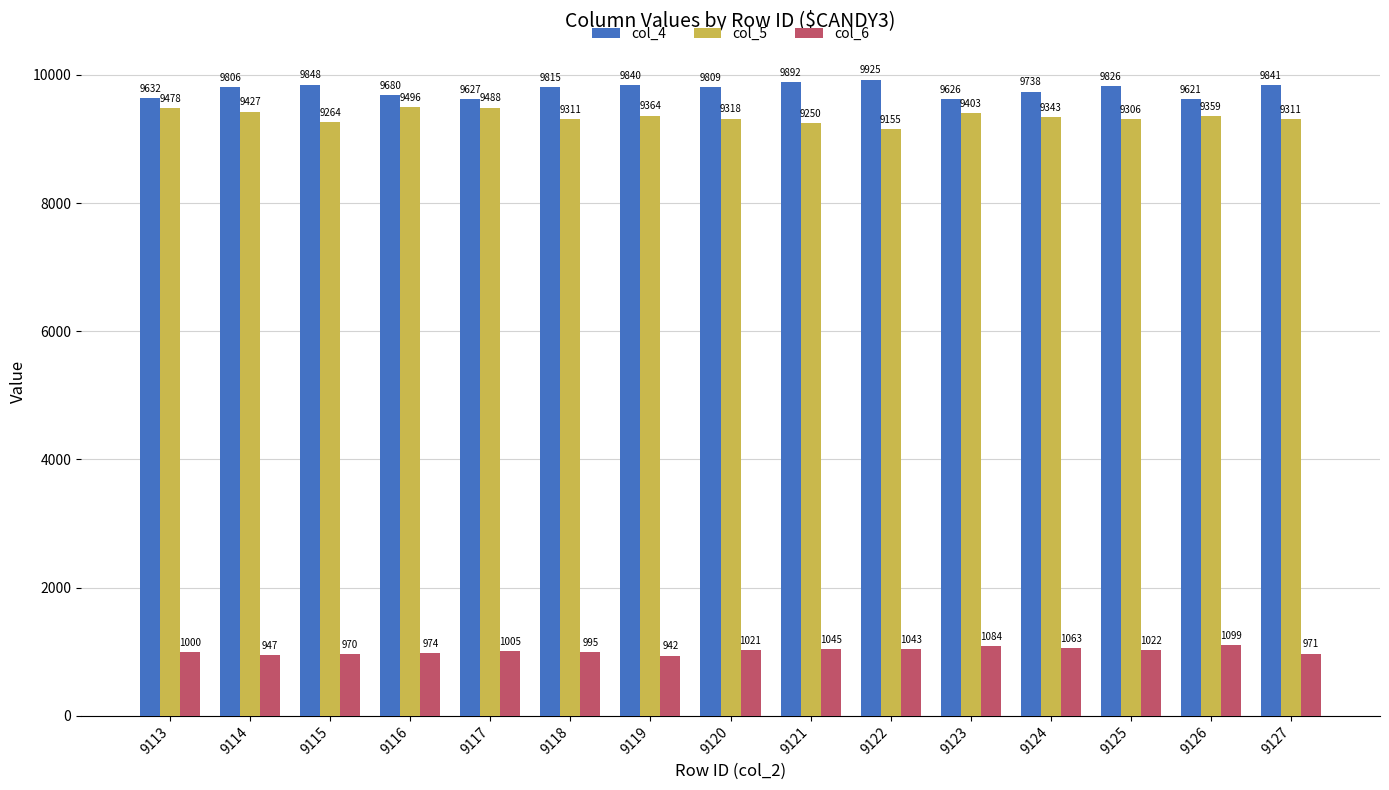

What value does the col_5 series have at 9115, to the nearest 10?

9260